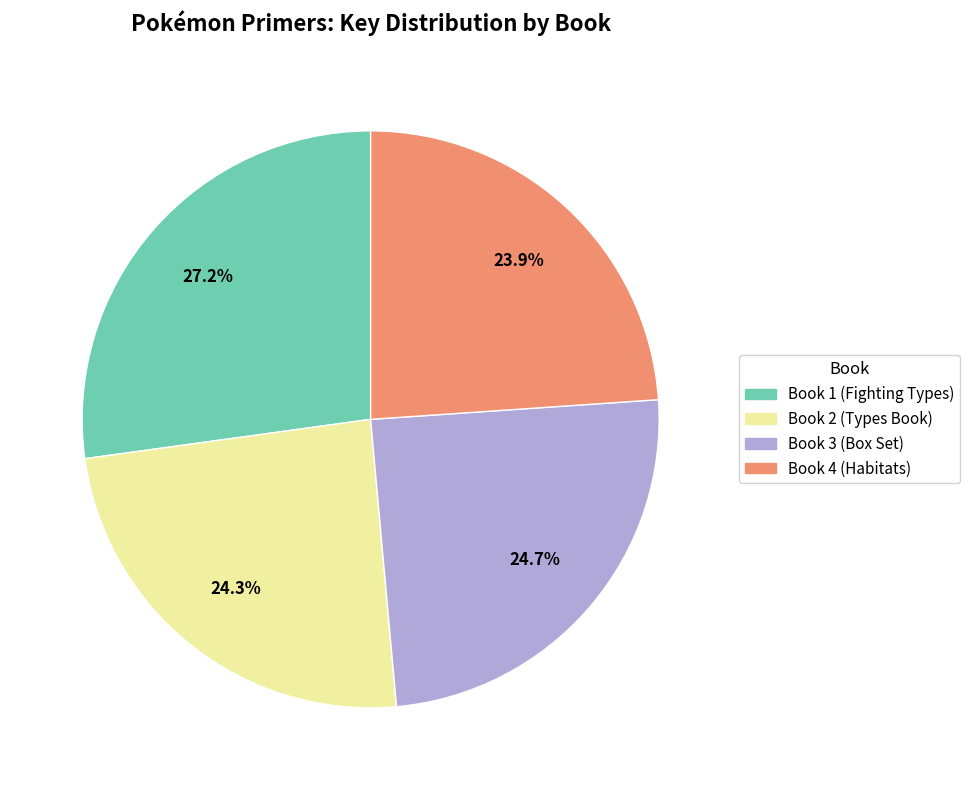

What is the ratio of the value at Book 4 (Habitats) to the value at Book 1 (Fighting Types)?

0.9